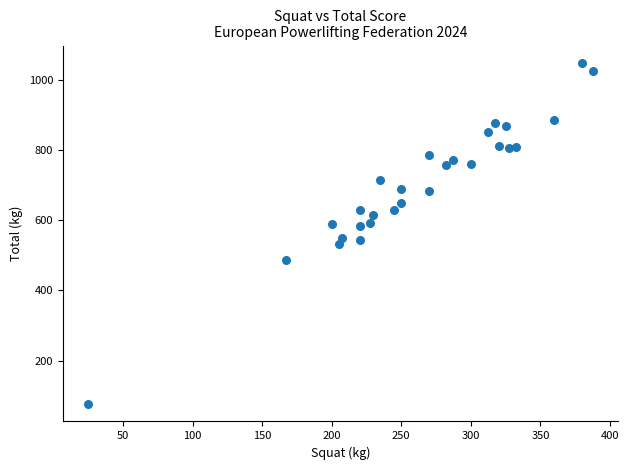

What is the range of X values (max minus min)?

362.5